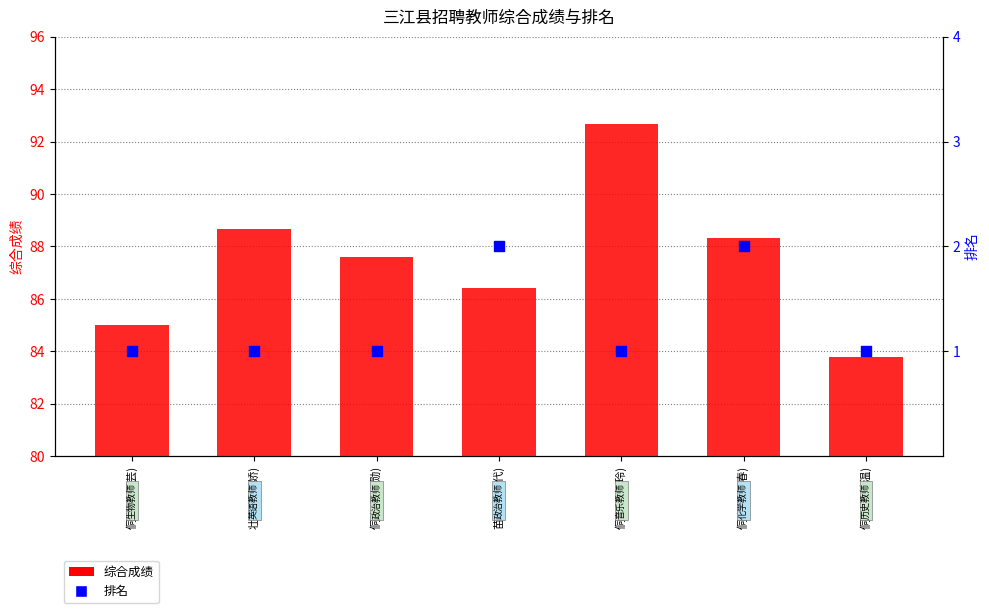

Is the value of 综合成绩 at 侗族(吴梅勋) greater than the value of 排名 at 侗族(杨梦春)?

Yes